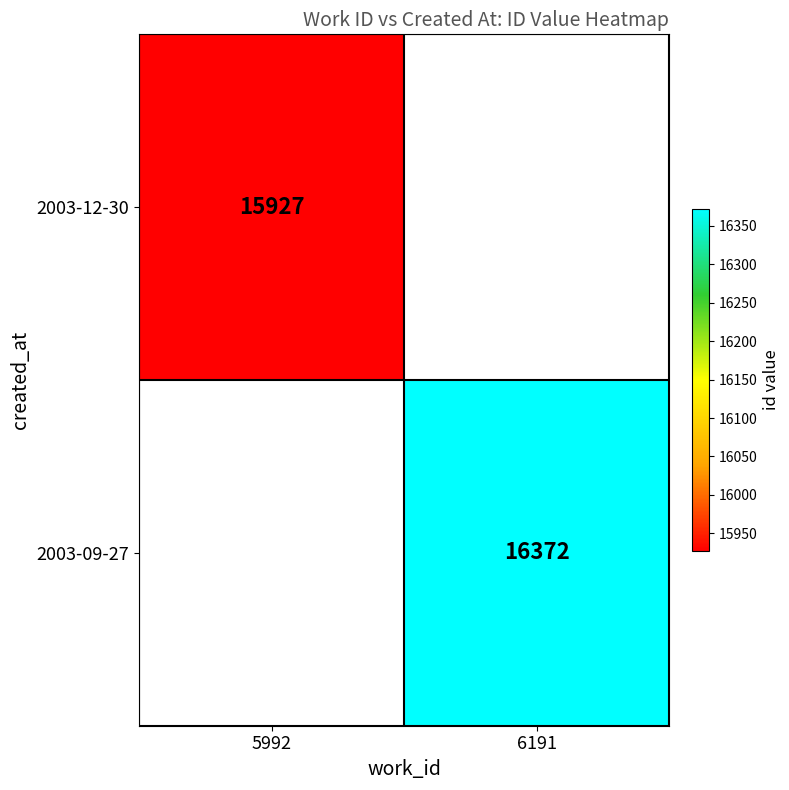

How many categories are shown in the chart?

2